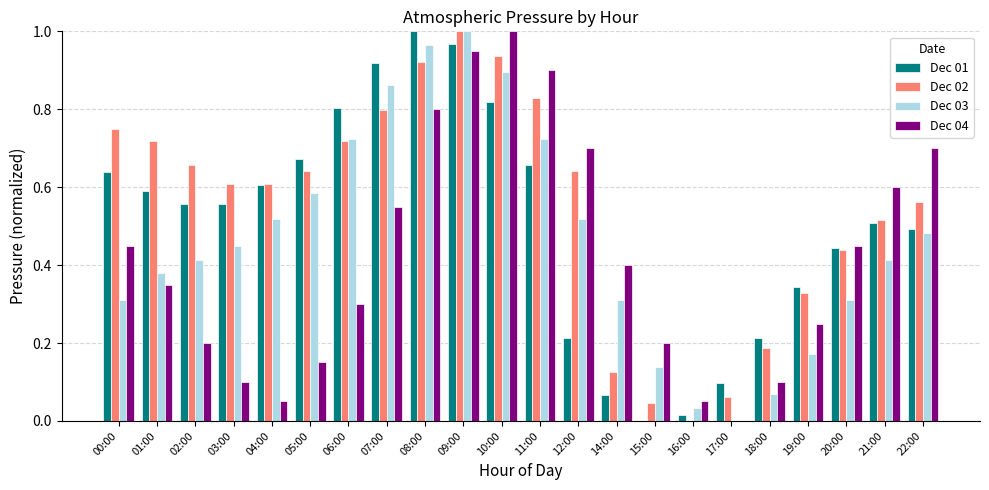

What is the sum of the Dec 03 values at 07:00 and 02:00?

1.3